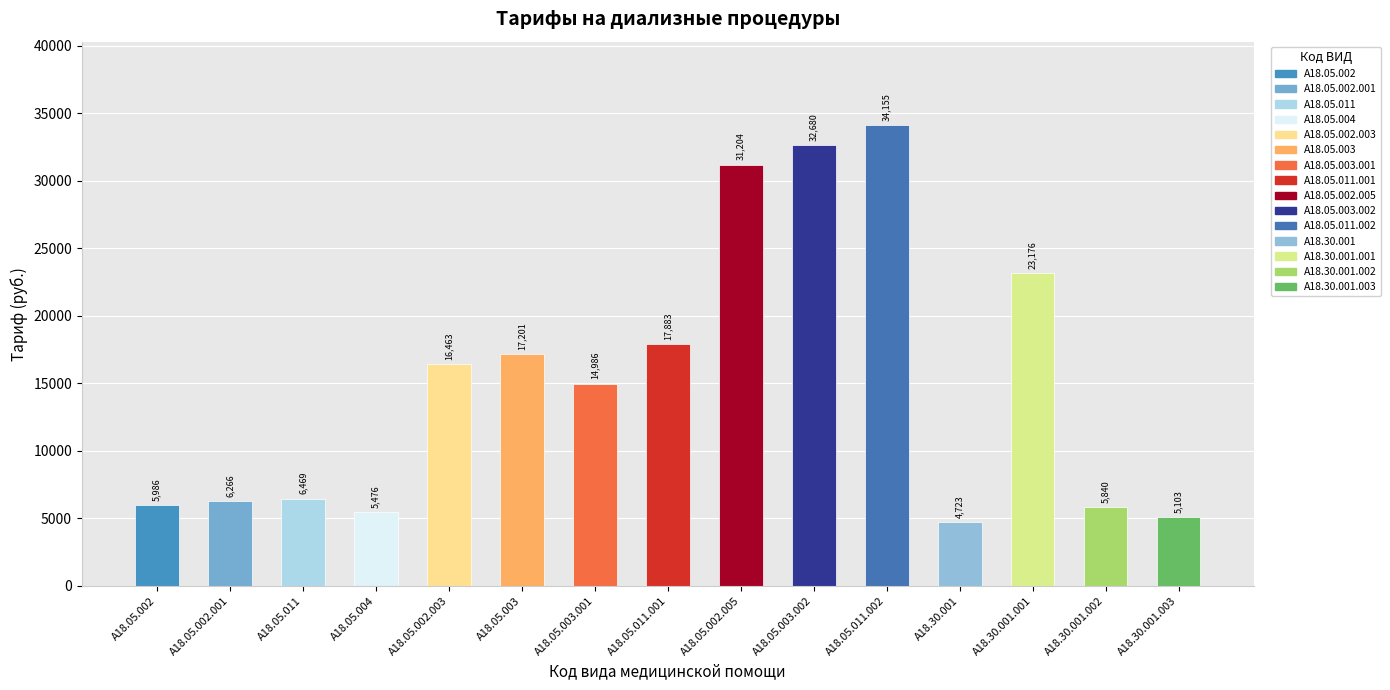

How many data points are less than 14986?

7